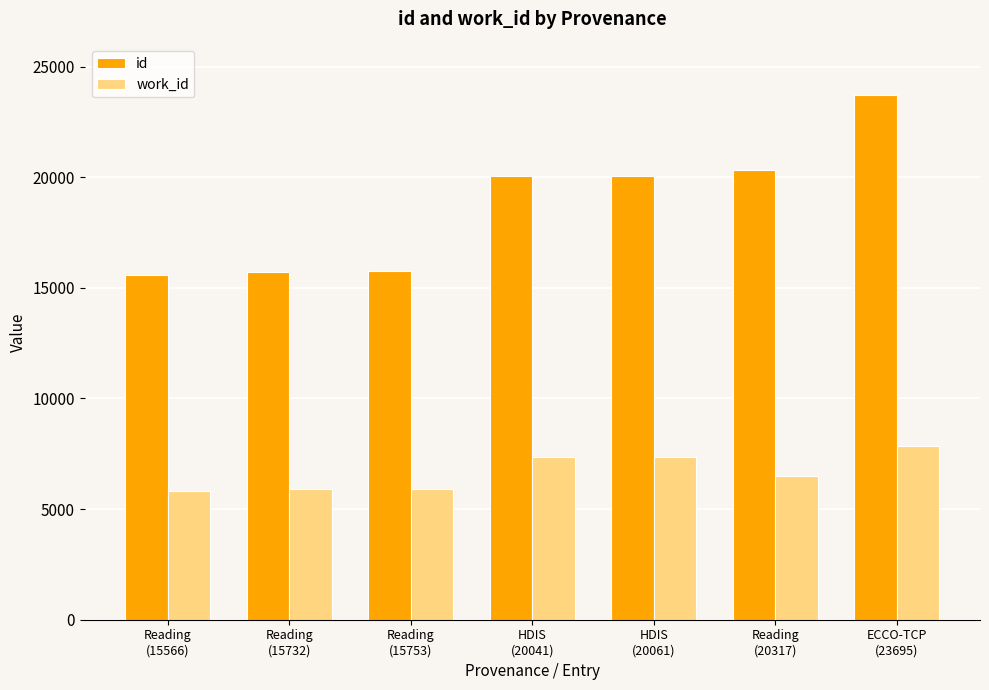

Is it true that id equals 20041 at HDIS
(20041)?

True